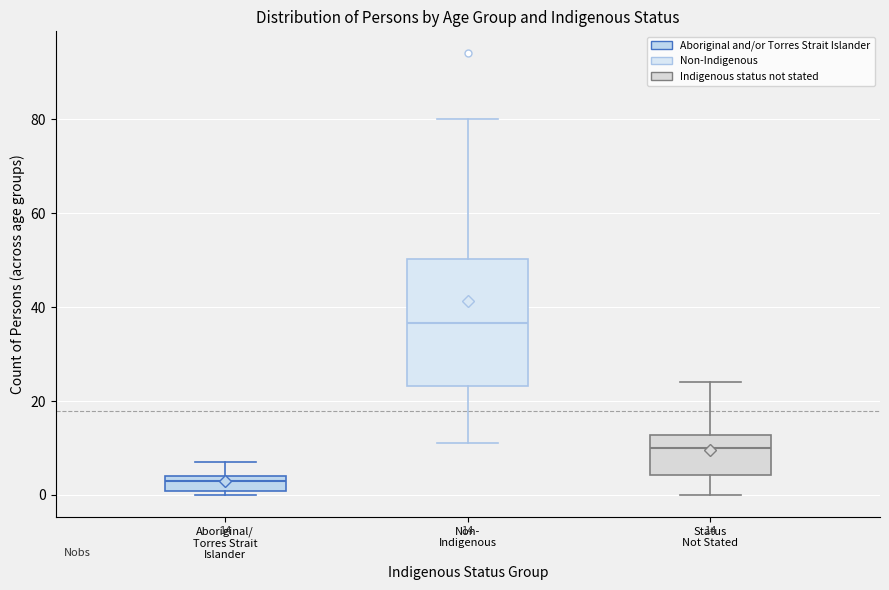

Which box is the tallest, from its lower edge to its upper edge?

Non- Indigenous